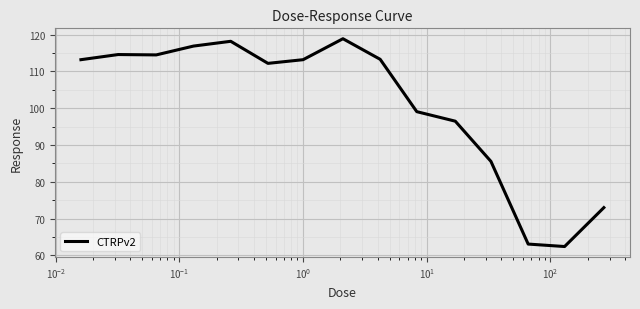

What is the difference between the maximum and minimum values?

56.5